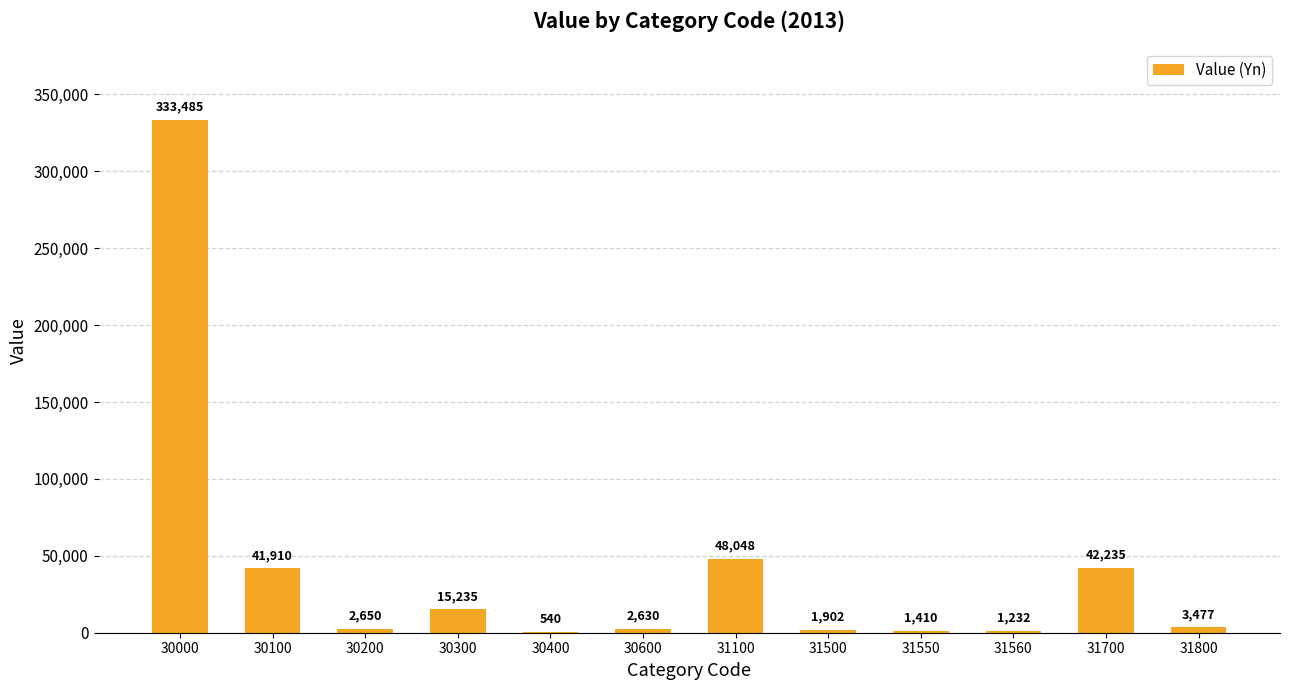

Are the bars horizontal?

No